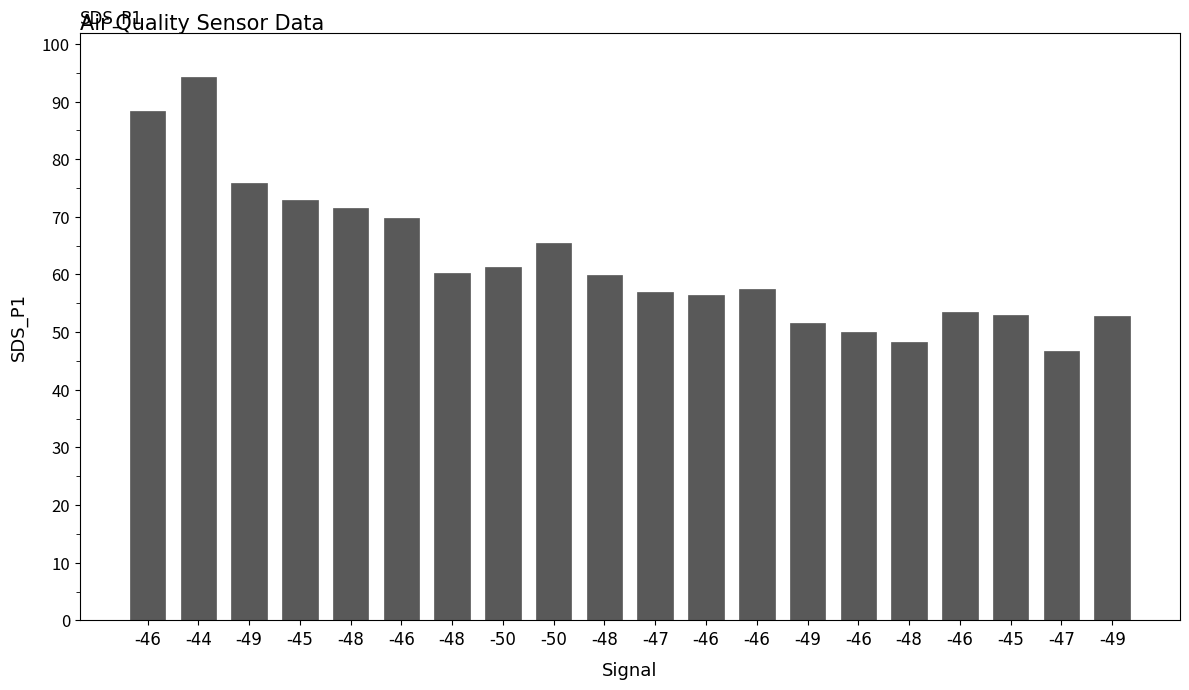

List the labels in order of value, largest first.

-44, -46, -49, -45, -48, -46, -50, -50, -48, -48, -46, -47, -46, -46, -45, -49, -49, -46, -48, -47